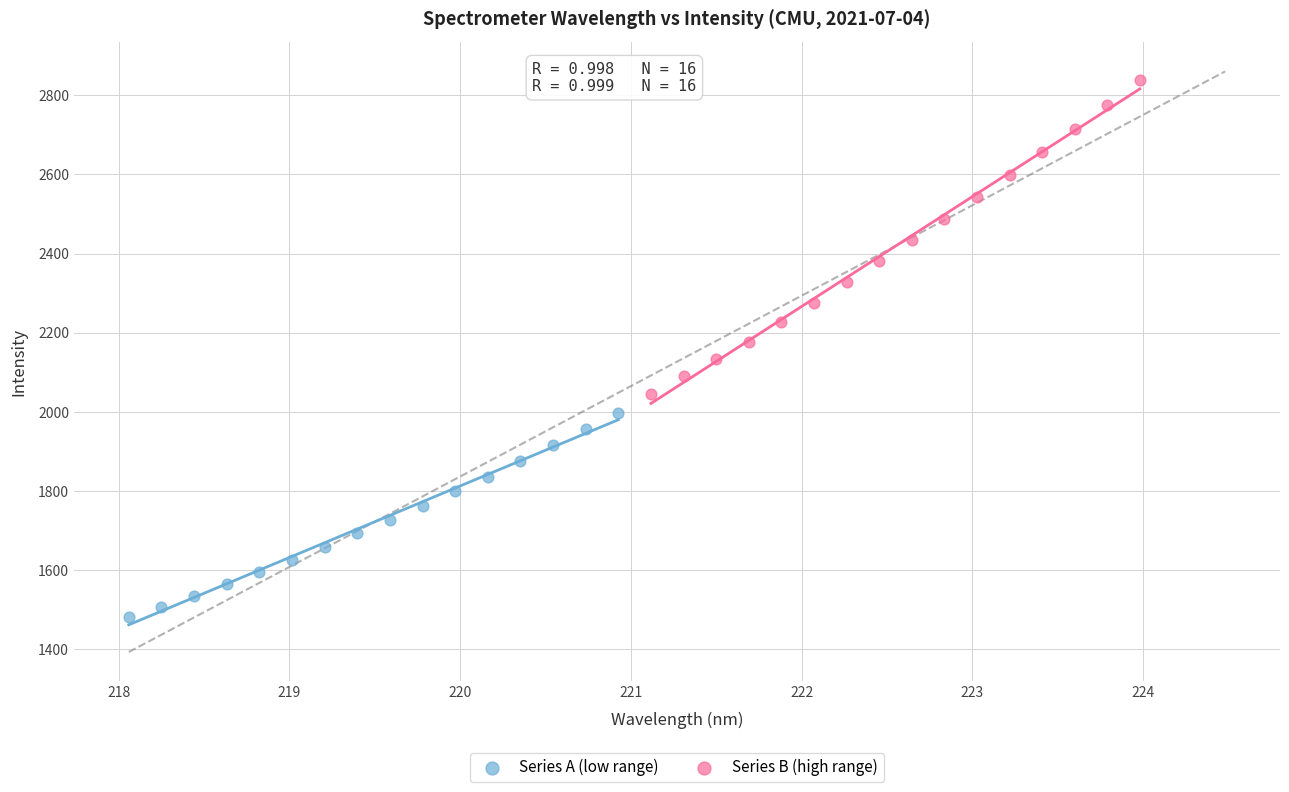

Which series contains the lowest Y value?

Series A (low range)